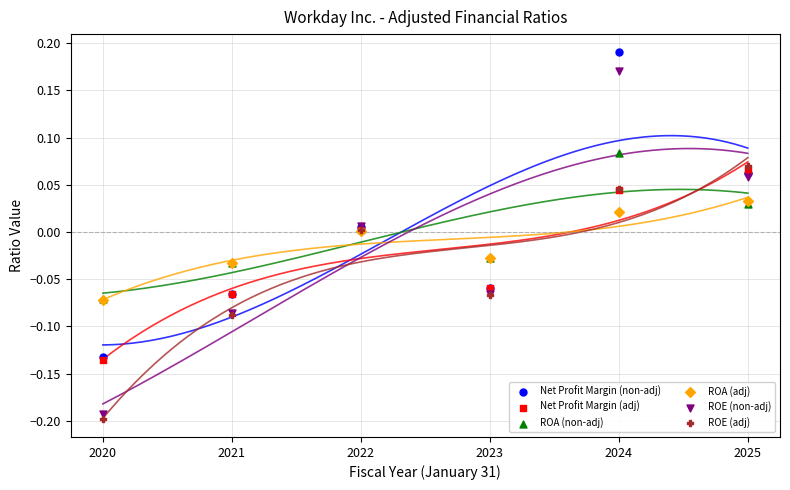

Which series contains the highest Y value?

Net Profit Margin (non-adj)